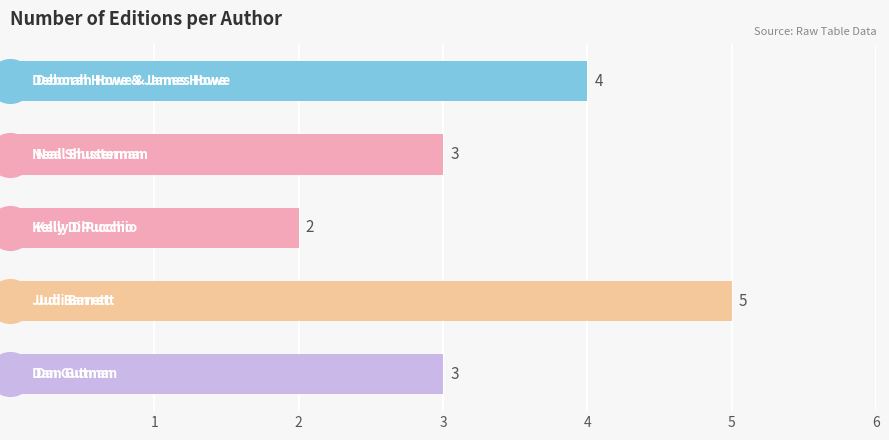

What is the change in value from 1 to 2?

-1